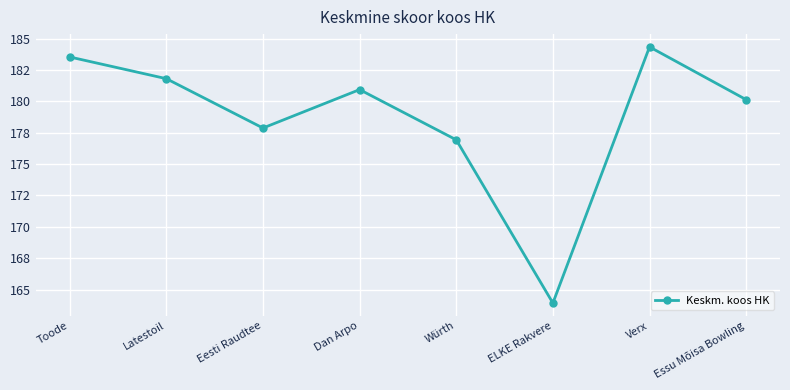

What is the minimum value shown in the chart?

163.9